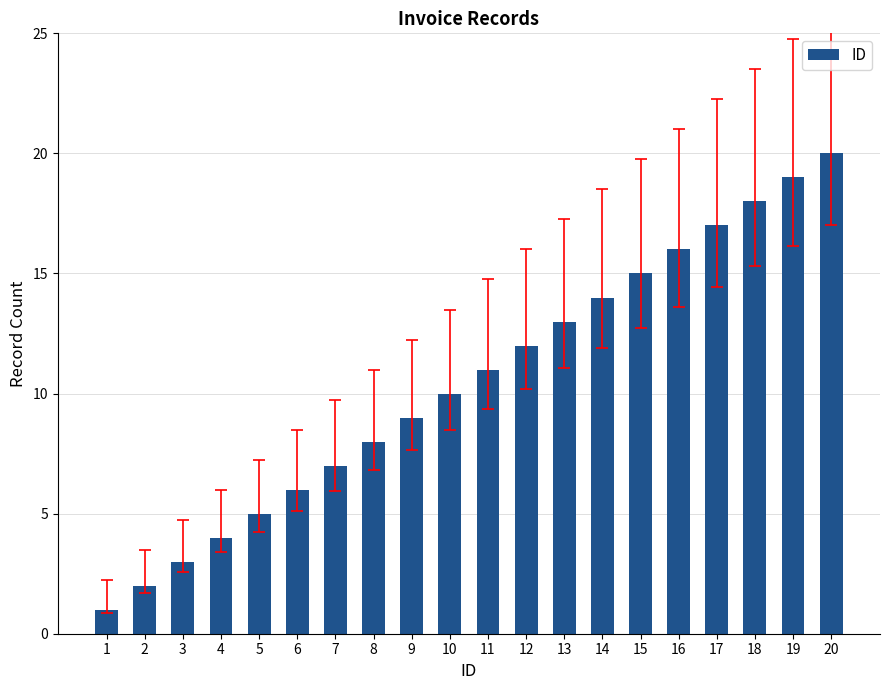

Does the chart contain stacked bars?

No